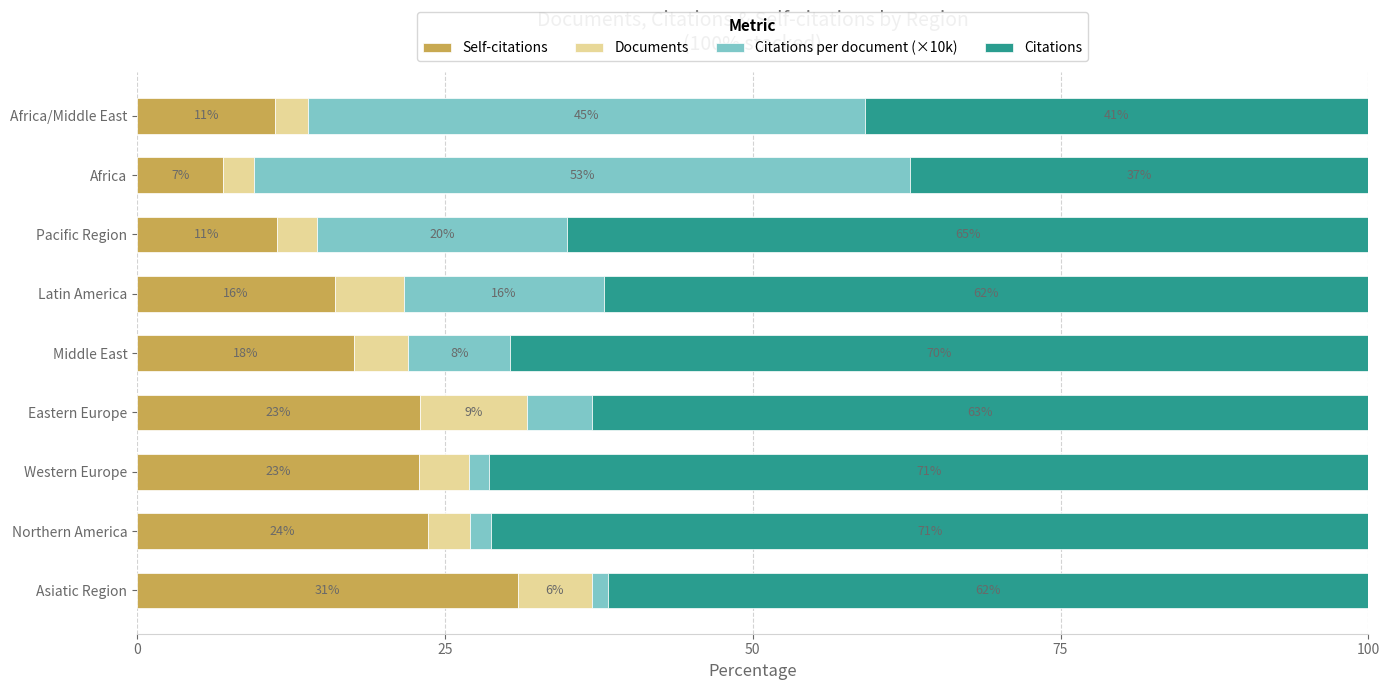

Which category has the highest value in the Self-citations series?

Asiatic Region